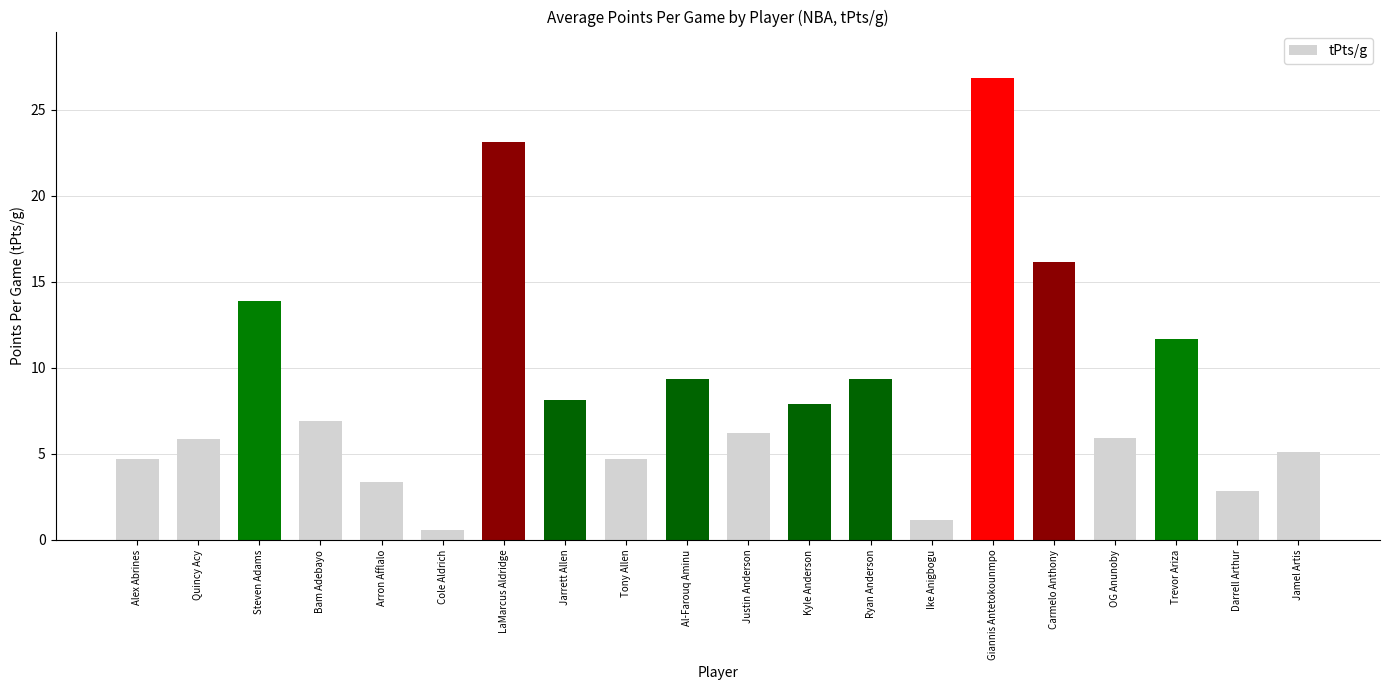

What is the label of the 19th bar from the left?

Darrell Arthur